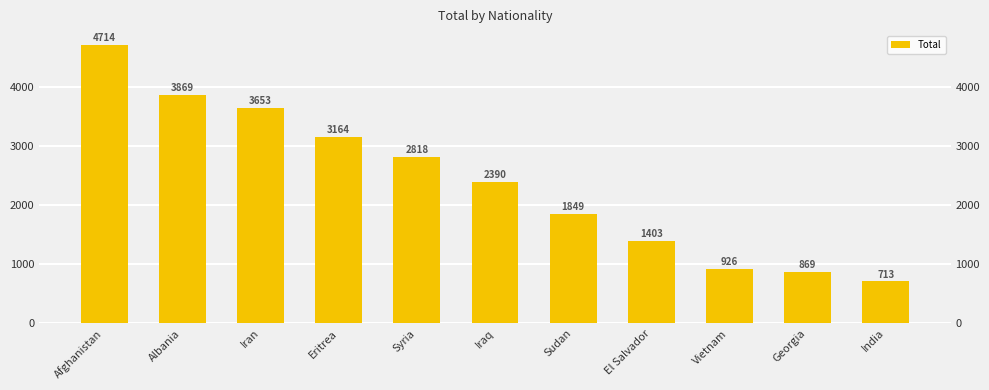

What is the value of the 5th bar from the left?

2818